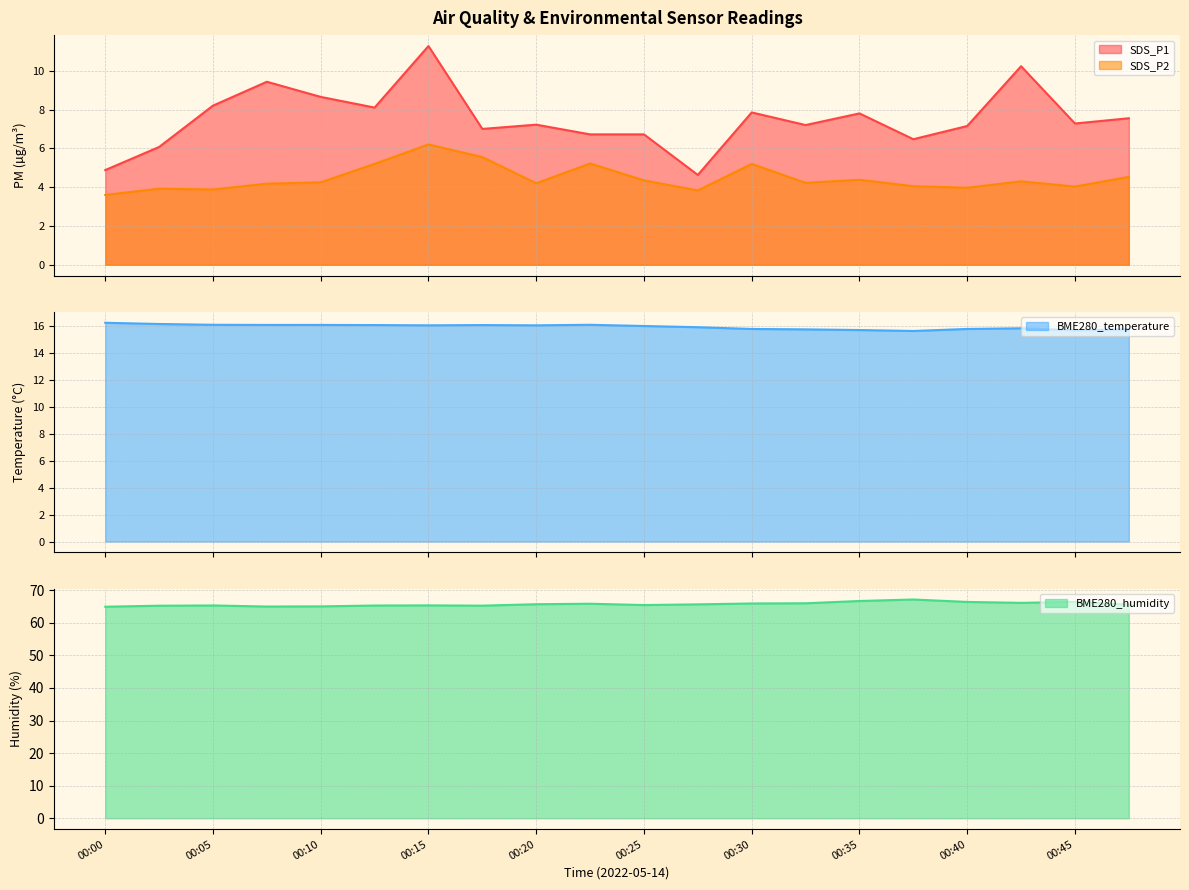

Reading left to right, what are all the values shown in this chart?

SDS_P1: 00:00=4.9	00:02=6.1	00:05=8.2	00:07=9.4	00:10=8.7	00:13=8.1	00:15=11.3	00:17=7.0	00:20=7.2	00:22=6.7	00:25=6.7	00:27=4.6	00:30=7.8	00:32=7.2	00:35=7.8	00:37=6.5	00:40=7.2	00:42=10.2	00:45=7.3	00:47=7.5
SDS_P2: 00:00=3.6	00:02=3.9	00:05=3.9	00:07=4.2	00:10=4.2	00:13=5.2	00:15=6.2	00:17=5.5	00:20=4.2	00:22=5.2	00:25=4.3	00:27=3.8	00:30=5.2	00:32=4.2	00:35=4.4	00:37=4.0	00:40=4.0	00:42=4.3	00:45=4.0	00:47=4.5
BME280_temperature: 00:00=16.3	00:02=16.2	00:05=16.1	00:07=16.1	00:10=16.1	00:13=16.1	00:15=16.1	00:17=16.1	00:20=16.1	00:22=16.1	00:25=16.0	00:27=15.9	00:30=15.8	00:32=15.8	00:35=15.7	00:37=15.7	00:40=15.8	00:42=15.9	00:45=15.7	00:47=15.8
BME280_humidity: 00:00=65.0	00:02=65.2	00:05=65.3	00:07=65.0	00:10=65.0	00:13=65.3	00:15=65.3	00:17=65.3	00:20=65.7	00:22=65.9	00:25=65.5	00:27=65.7	00:30=65.9	00:32=66.0	00:35=66.7	00:37=67.2	00:40=66.4	00:42=66.1	00:45=66.4	00:47=65.6